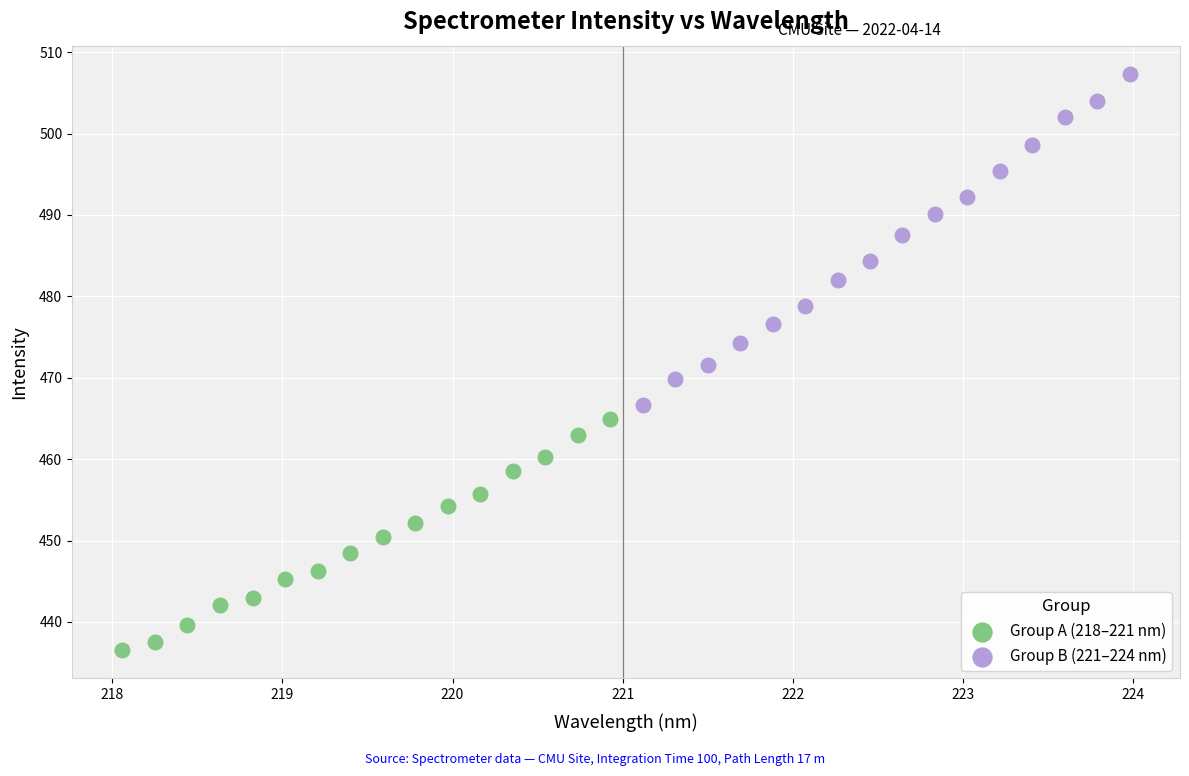

Which series has the largest Y range (max minus min)?

Group B (221–224 nm)